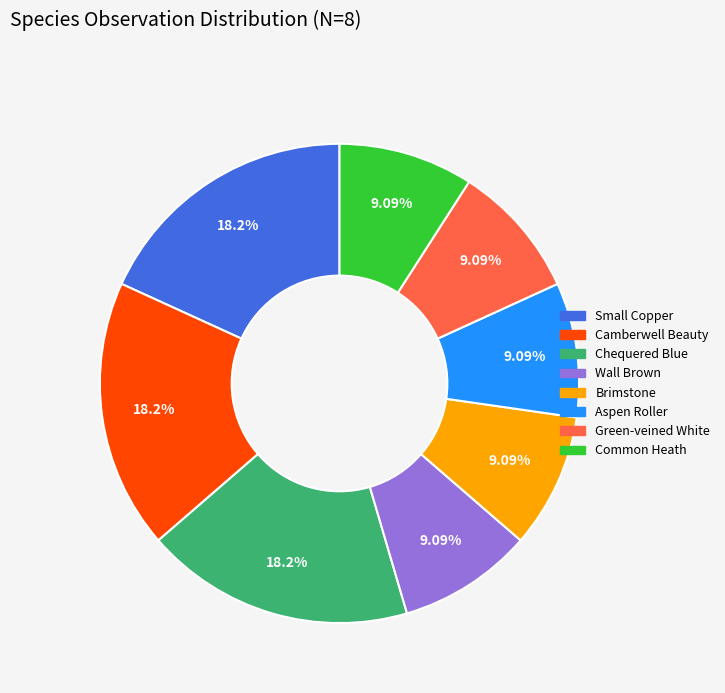

Is Aspen Roller the majority of the pie?

No